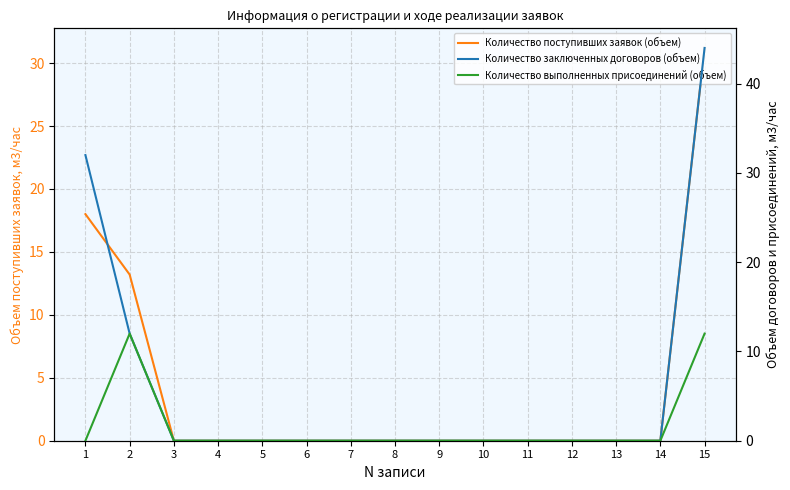

What is the spread (max minus min) of values at 1?

32.0